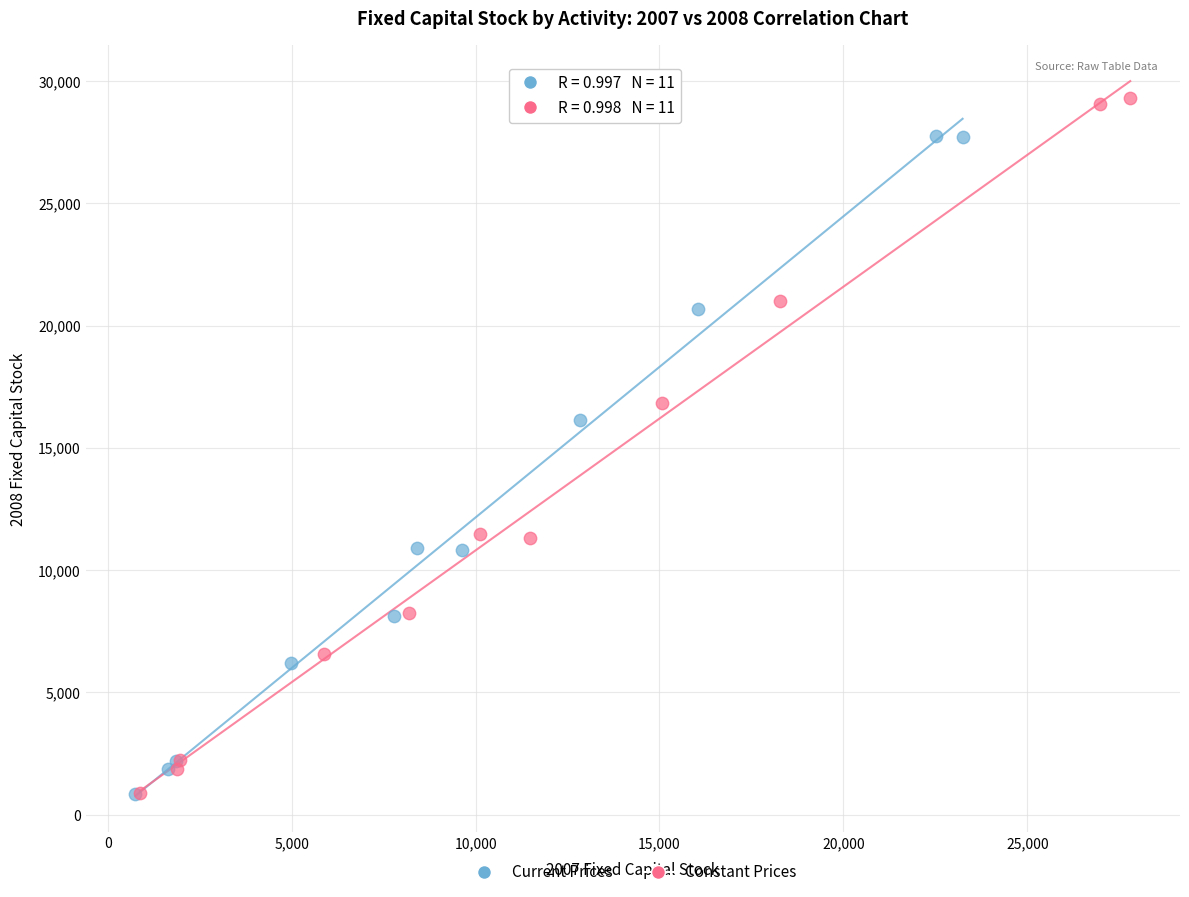

What are all the series names shown in the legend?

Current Prices, Constant Prices